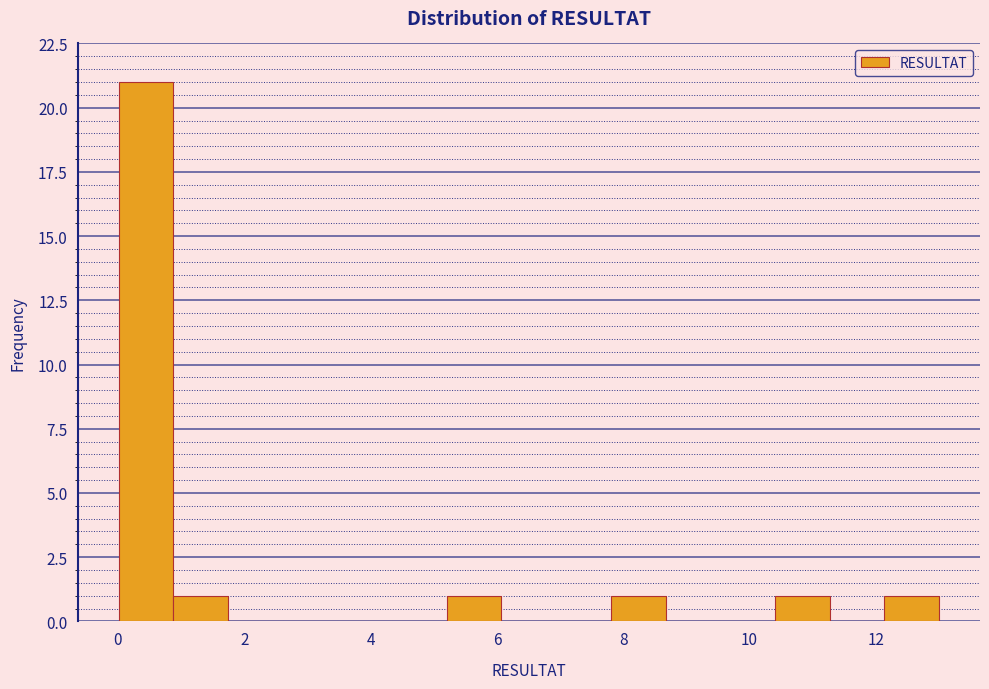

How tall is the bar that spans 5.2 to 6.0 on the x-axis? Neither the bar edges nor the heights are printed on the chart, so give them approximately, as read against the axes.

1